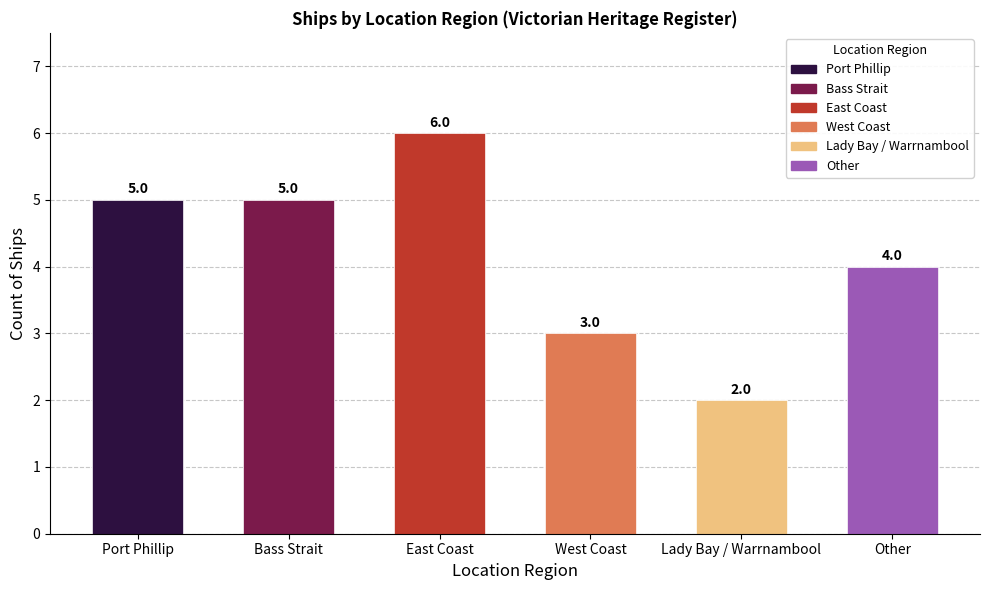

Where is the data nearest to the value 4?

Other